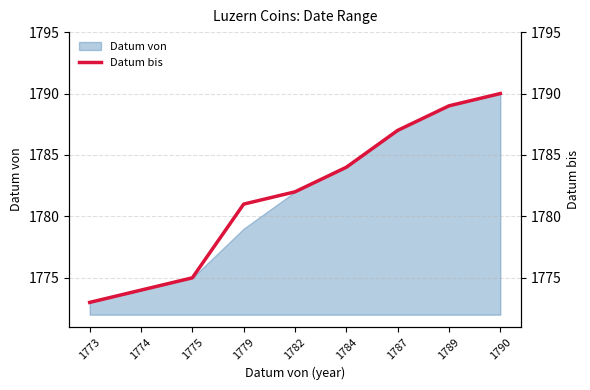

The chart shows a value of 1209 at 1789. True or false?

False